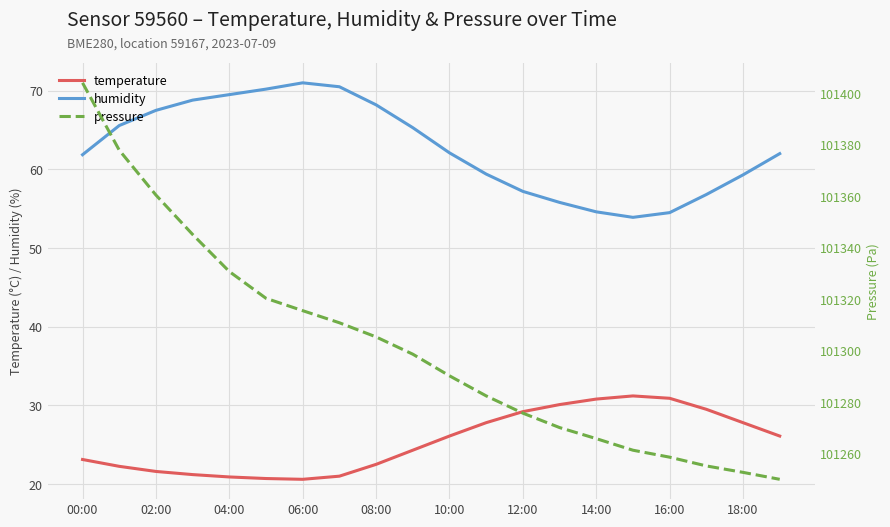

True or false: pressure and humidity intersect in this chart.

False